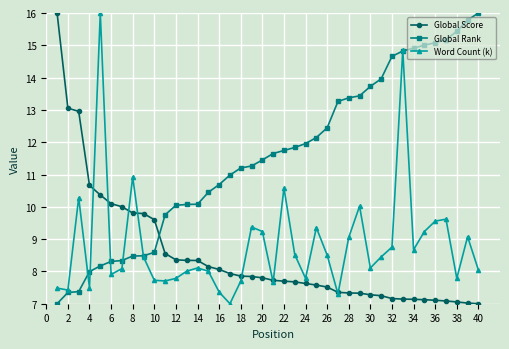

Which series has the largest total across all categories?

Global Rank